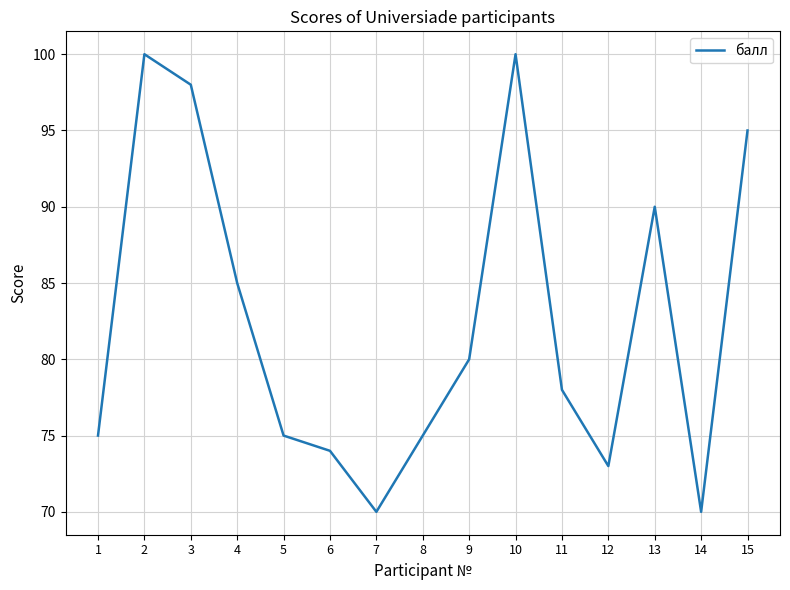

What is the difference between the values at 14 and 15?

25